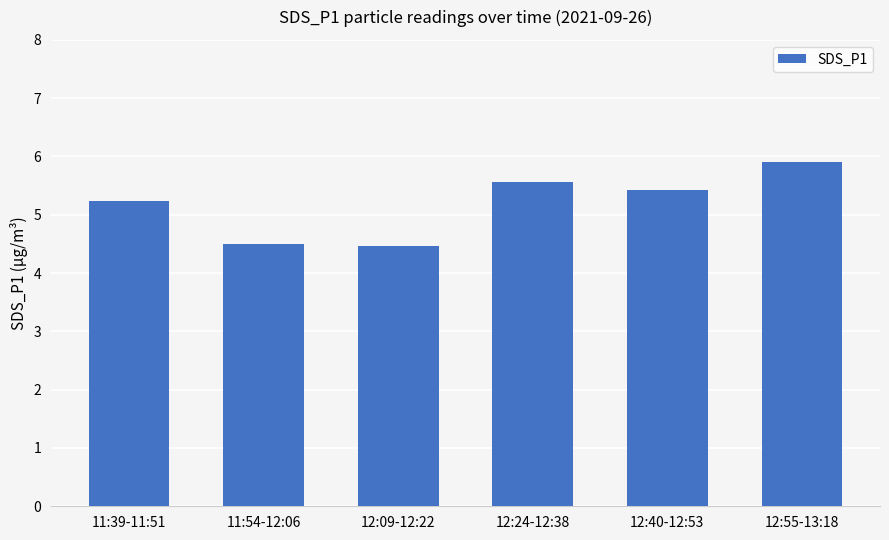

Which has a higher value, 12:55-13:18 or 12:24-12:38?

12:55-13:18